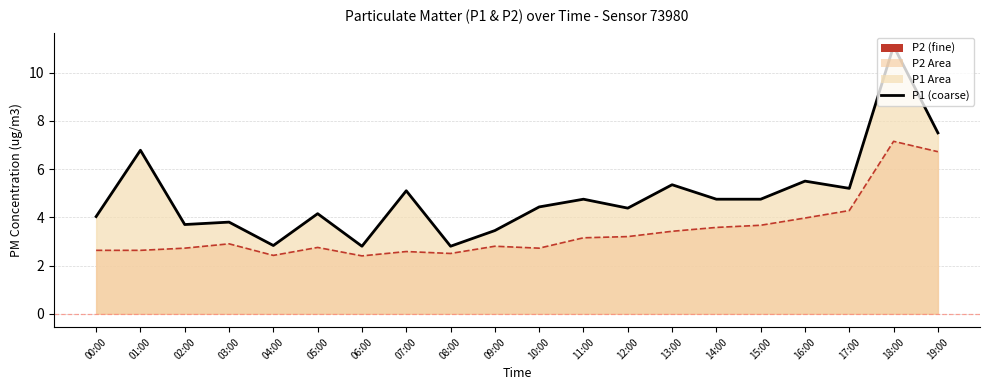

Reading left to right, list all the values displayed in this chart.

P1: 4.0	6.8	3.7	3.8	2.8	4.2	2.8	5.1	2.8	3.5	4.4	4.8	4.4	5.3	4.8	4.8	5.5	5.2	11.1	7.5
P2: 2.6	2.6	2.7	2.9	2.4	2.8	2.4	2.6	2.5	2.8	2.7	3.1	3.2	3.4	3.6	3.7	4.0	4.3	7.2	6.7